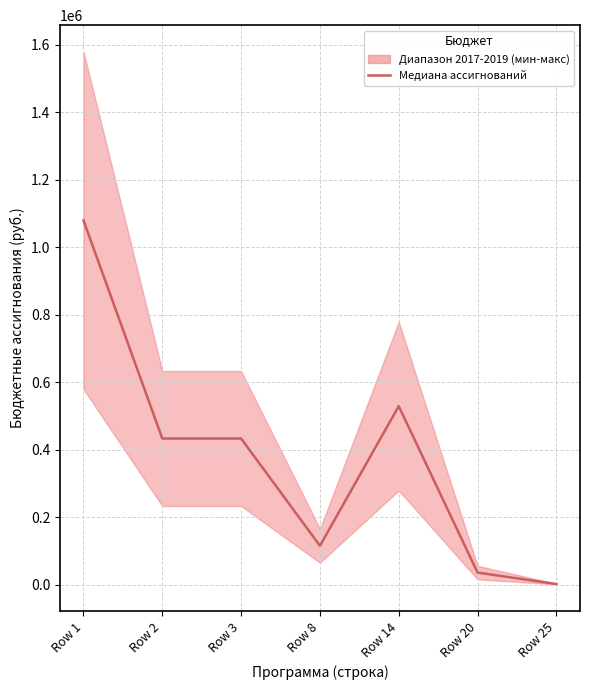

Where is the data nearest to the value 540379?

Row 14